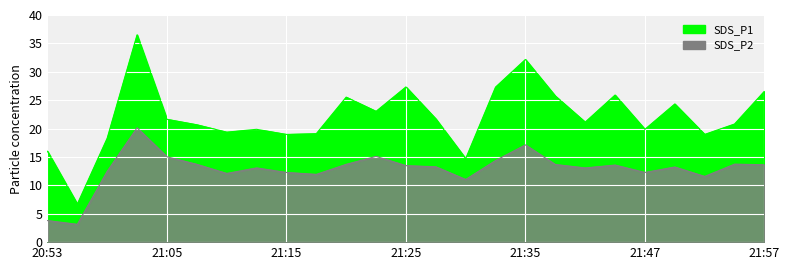

What is the label of the 6th point from the left?

21:08